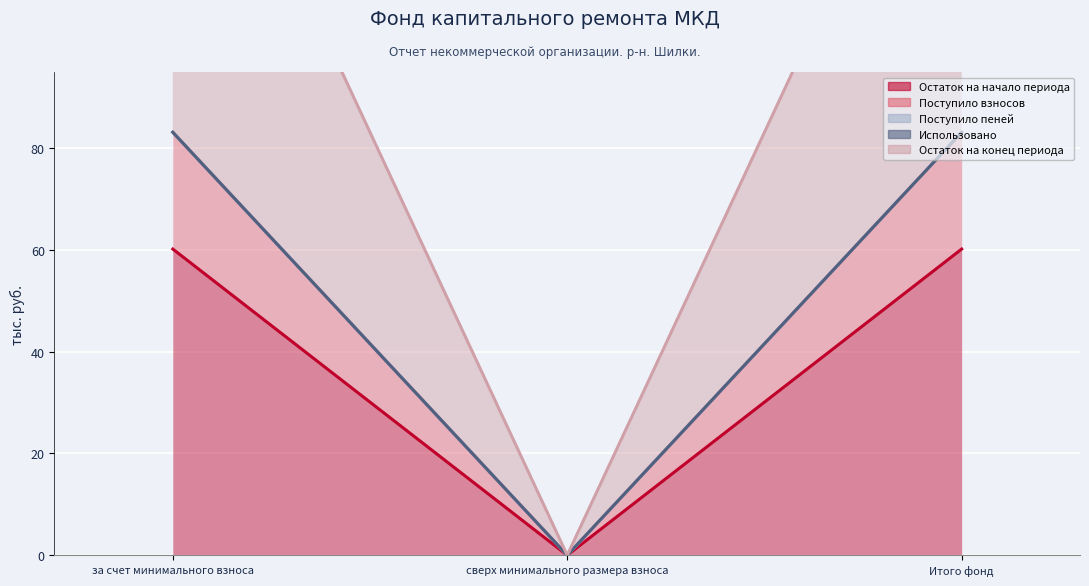

How many data points in Остаток на конец периода are less than 83?

1